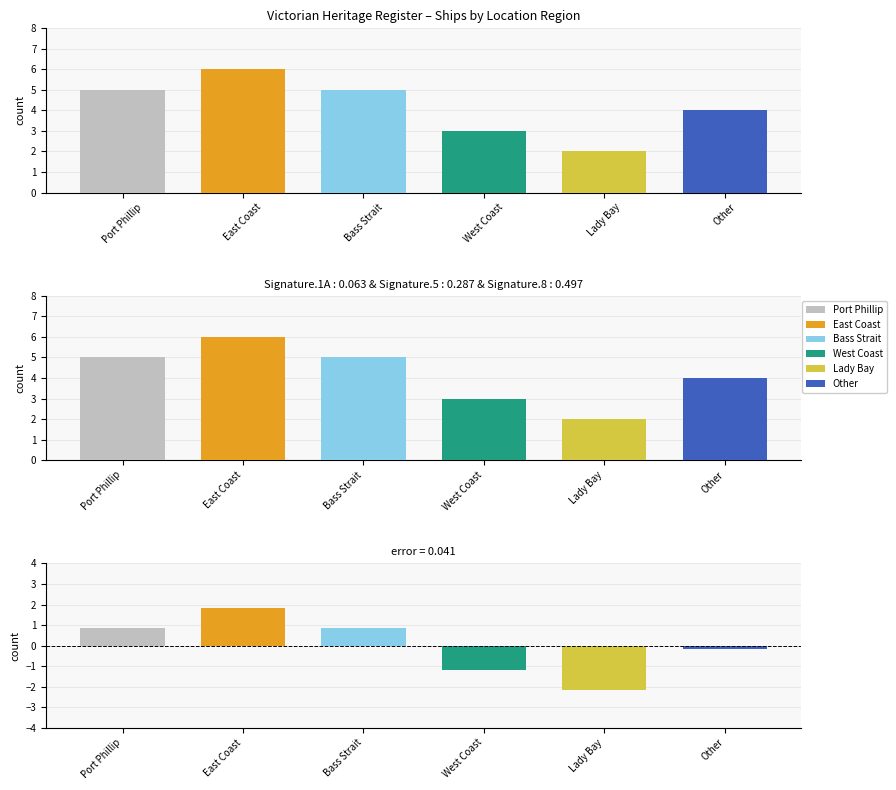

The value at East Coast is 6. True or false?

True